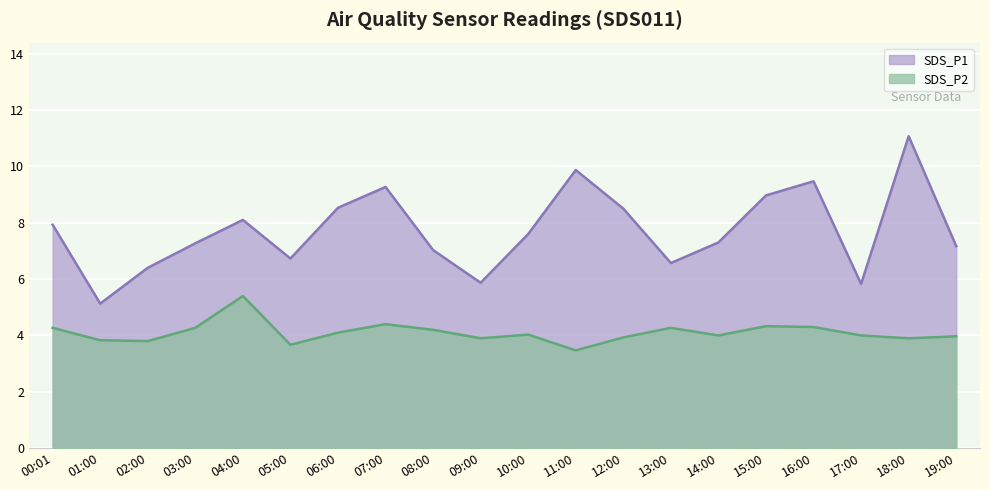

The value of SDS_P1 at 07:00 is 13.5. True or false?

False